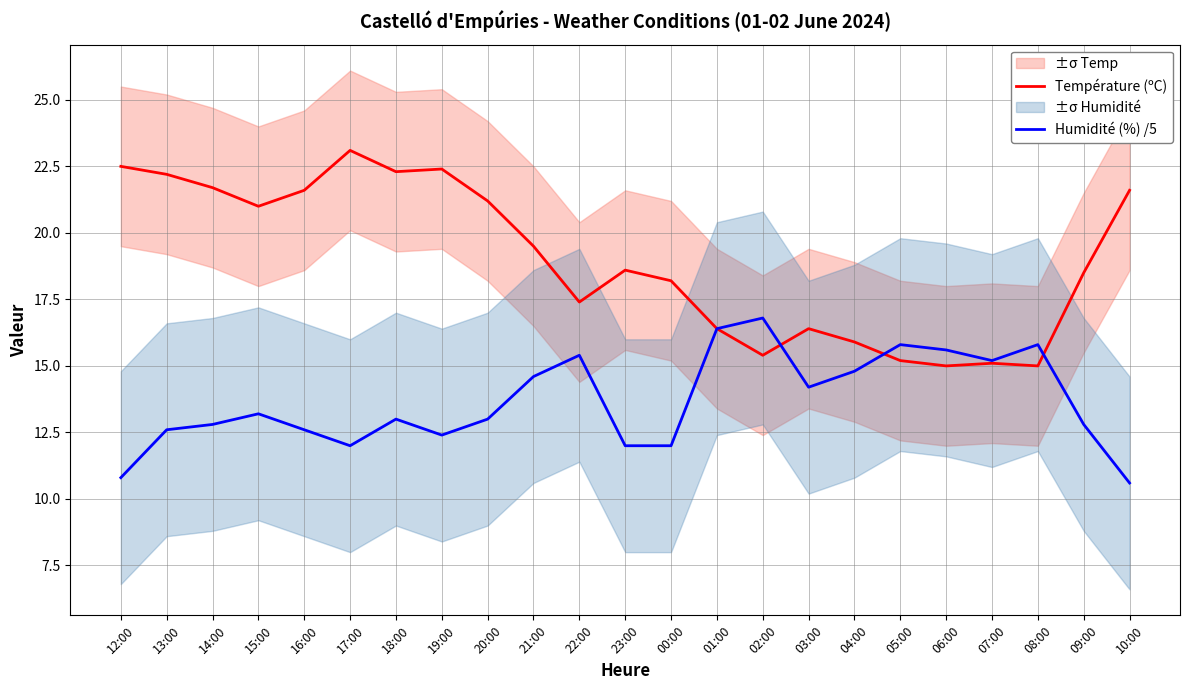

Rank the categories by Humidité (%) /5 value from highest to lowest.

02:00, 01:00, 05:00, 08:00, 06:00, 22:00, 07:00, 04:00, 21:00, 03:00, 15:00, 18:00, 20:00, 14:00, 09:00, 13:00, 16:00, 19:00, 17:00, 23:00, 00:00, 12:00, 10:00